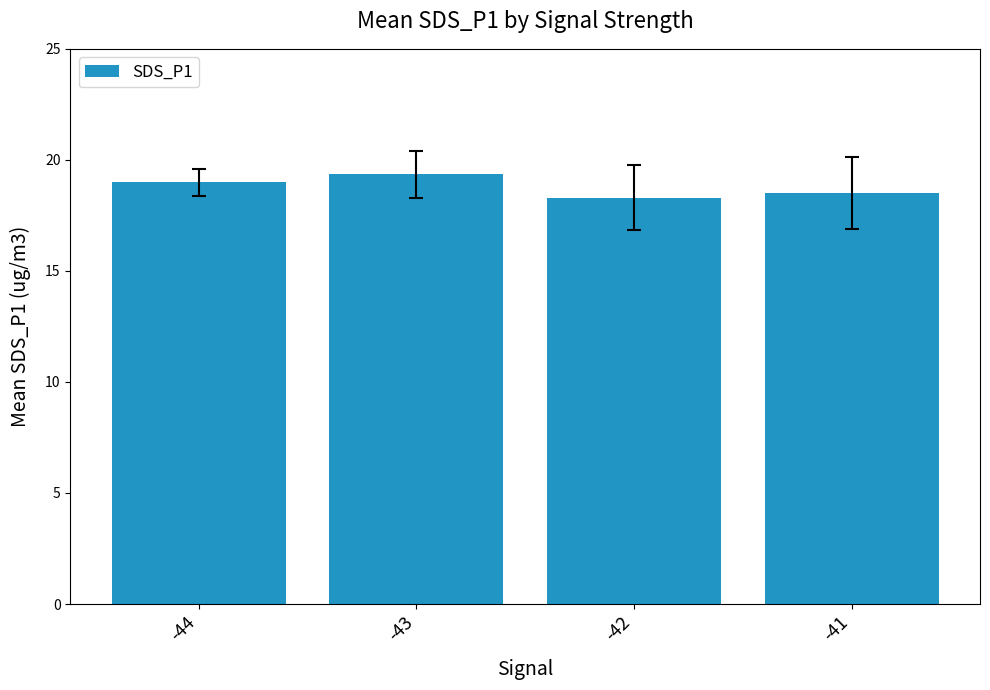

How many bars are there in total?

4